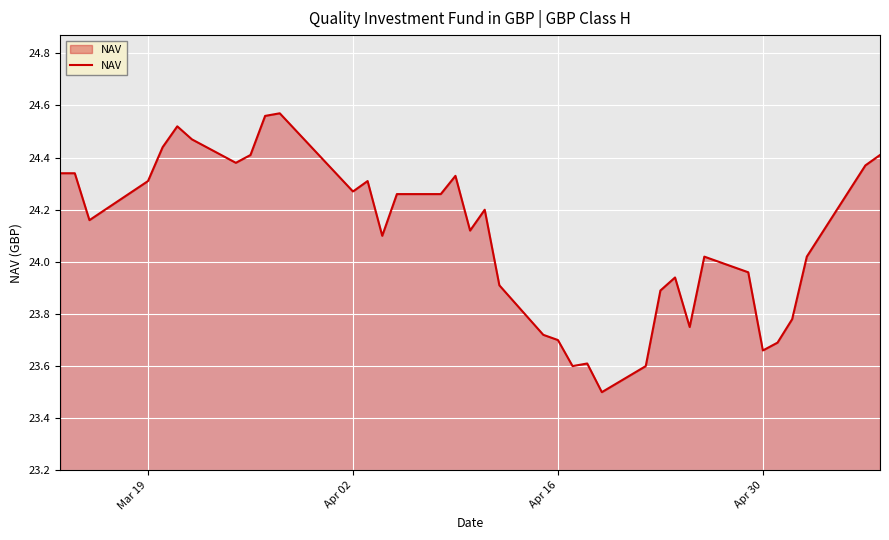

What is the minimum value shown in the chart?

23.5